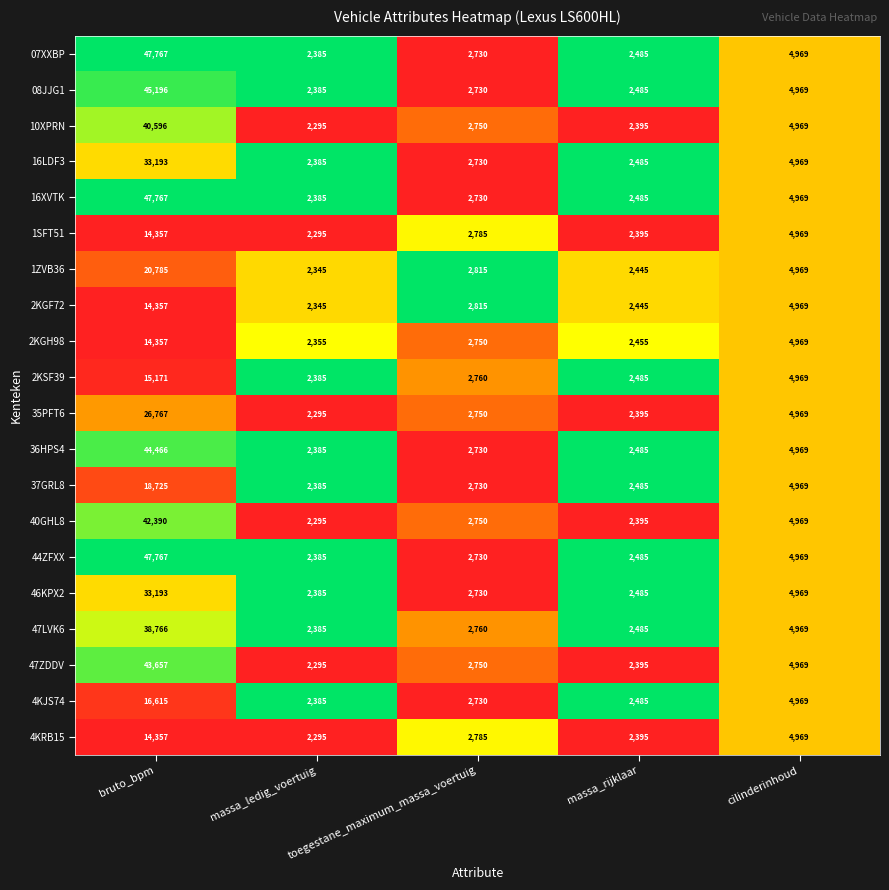

The value of 40GHL8 at toegestane_maximum_massa_voertuig is 3691. True or false?

False